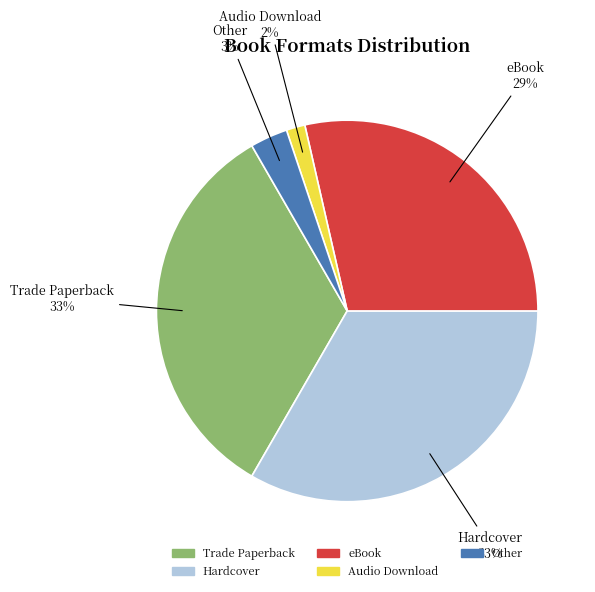

Which slice is the smallest?

Audio Download